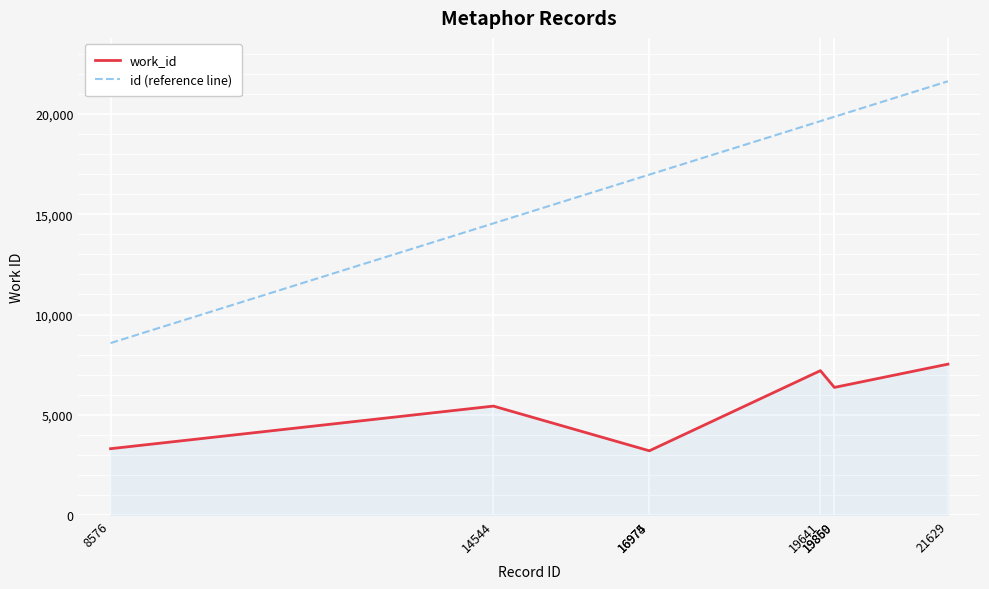

Rank the series by their average value, from lowest to highest.

work_id, id (reference line)